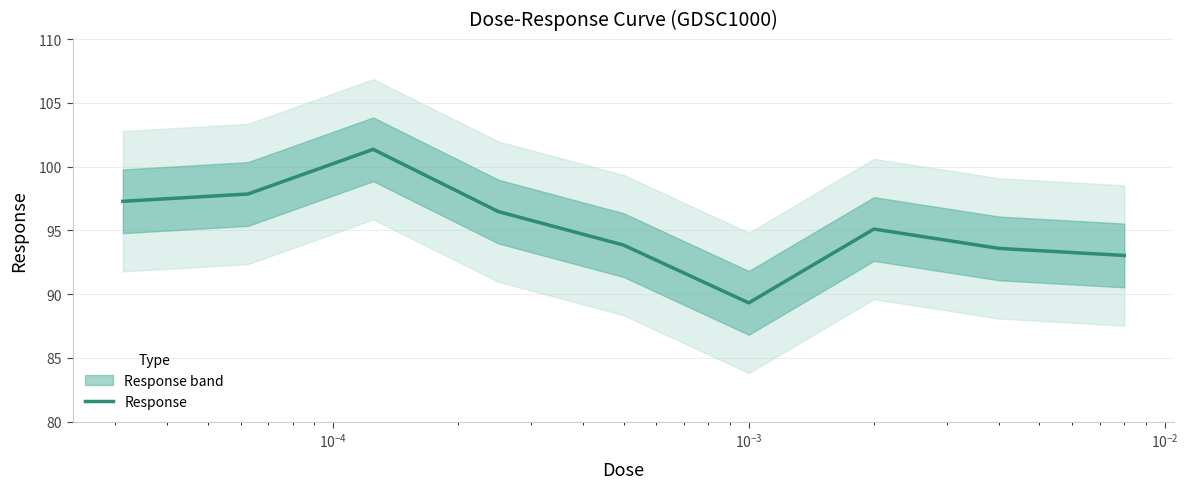

What is the average value?

95.3